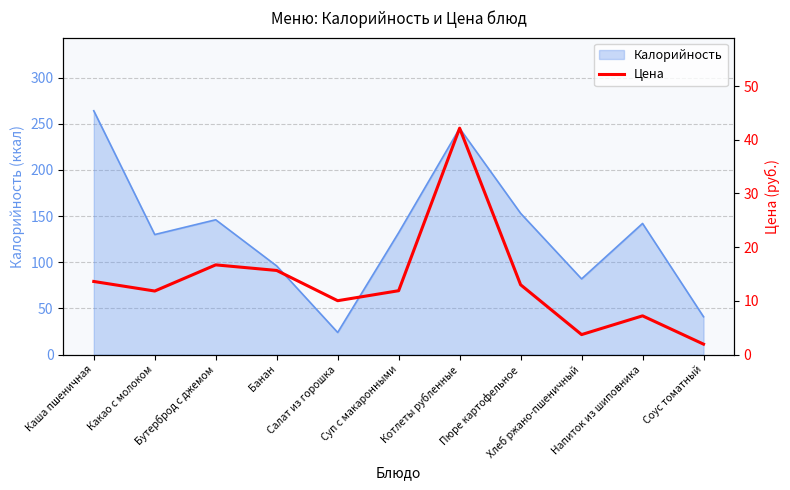

Reading left to right, extract all data points from this chart.

Каша пшеничная=13.6	Какао с молоком=11.8	Бутерброд с джемом=16.7	Банан=15.7	Салат из горошка=10.0	Суп с макаронными=11.9	Котлеты рубленные=42.2	Пюре картофельное=13.0	Хлеб ржано-пшеничный=3.7	Напиток из шиповника=7.2	Соус томатный=1.9